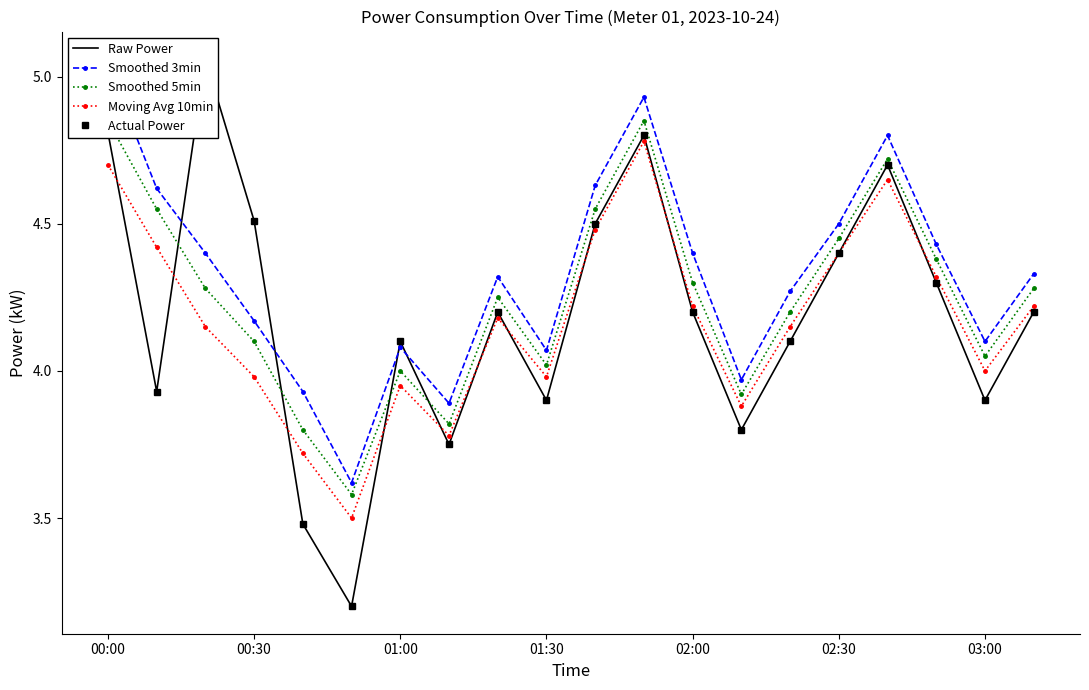

What is the total value across all series at 11?

24.2